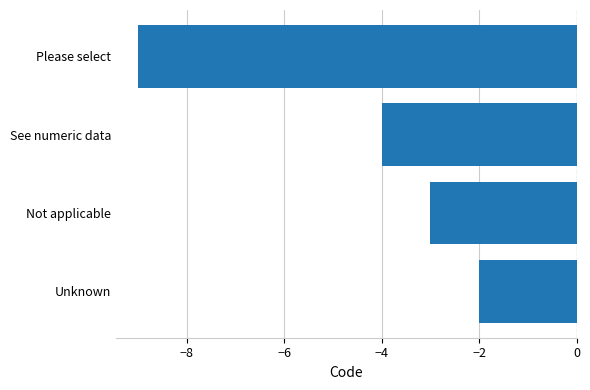

True or false: the data shows -3 at Not applicable.

True